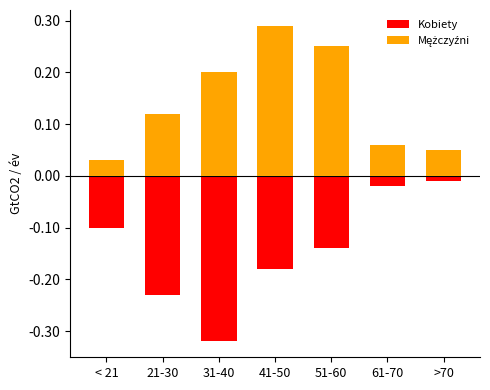

Between < 21 and 51-60, which series saw the biggest shift?

Mężczyźni